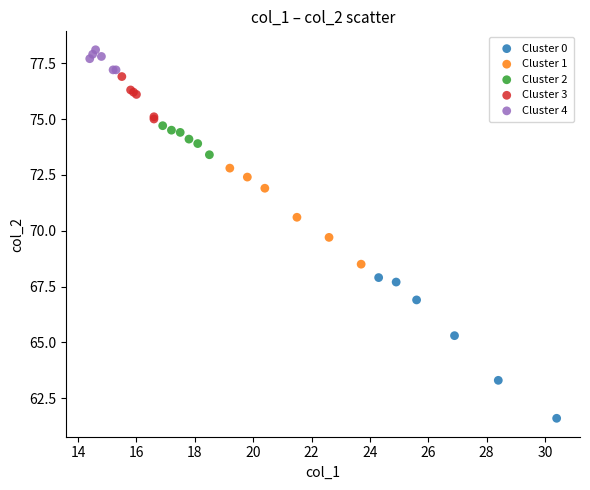

Which series reaches the minimum Y coordinate?

Cluster 0